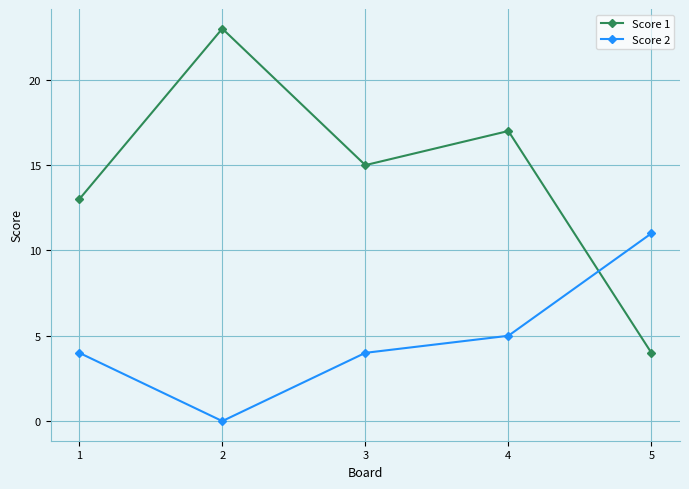

Between 3 and 4, which series saw the biggest shift?

Score 1